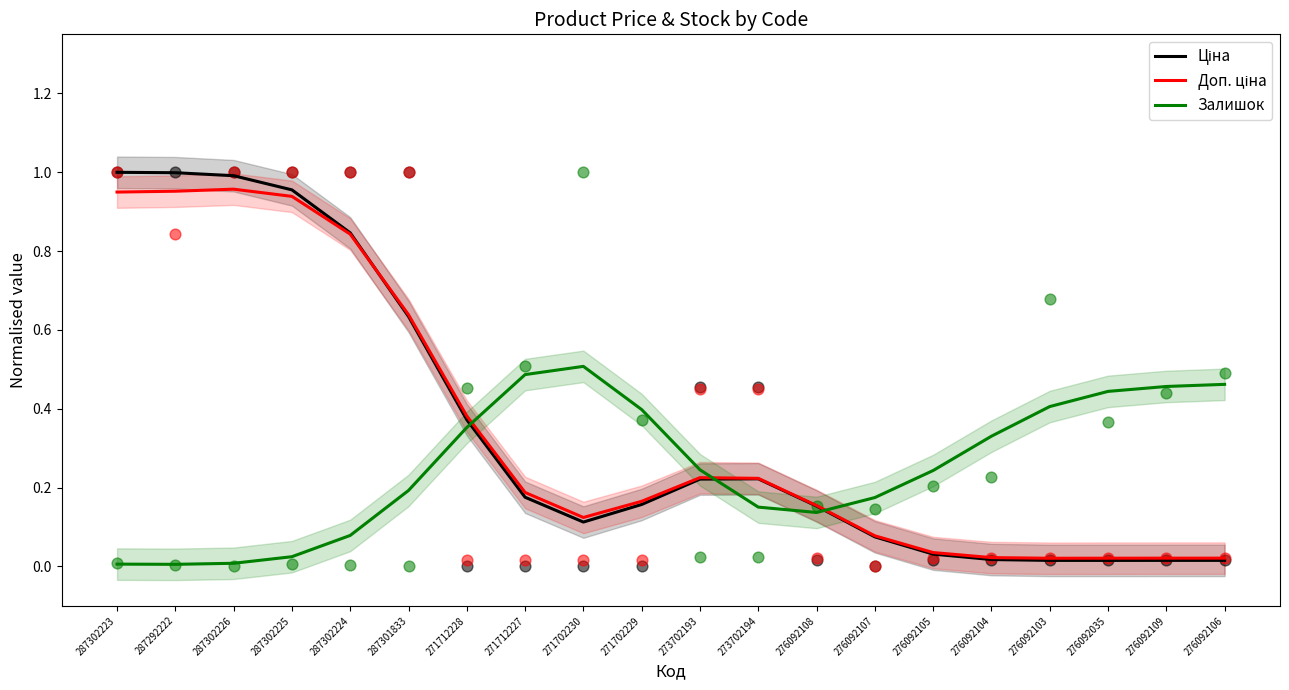

Which series has the largest Y range (max minus min)?

Ціна